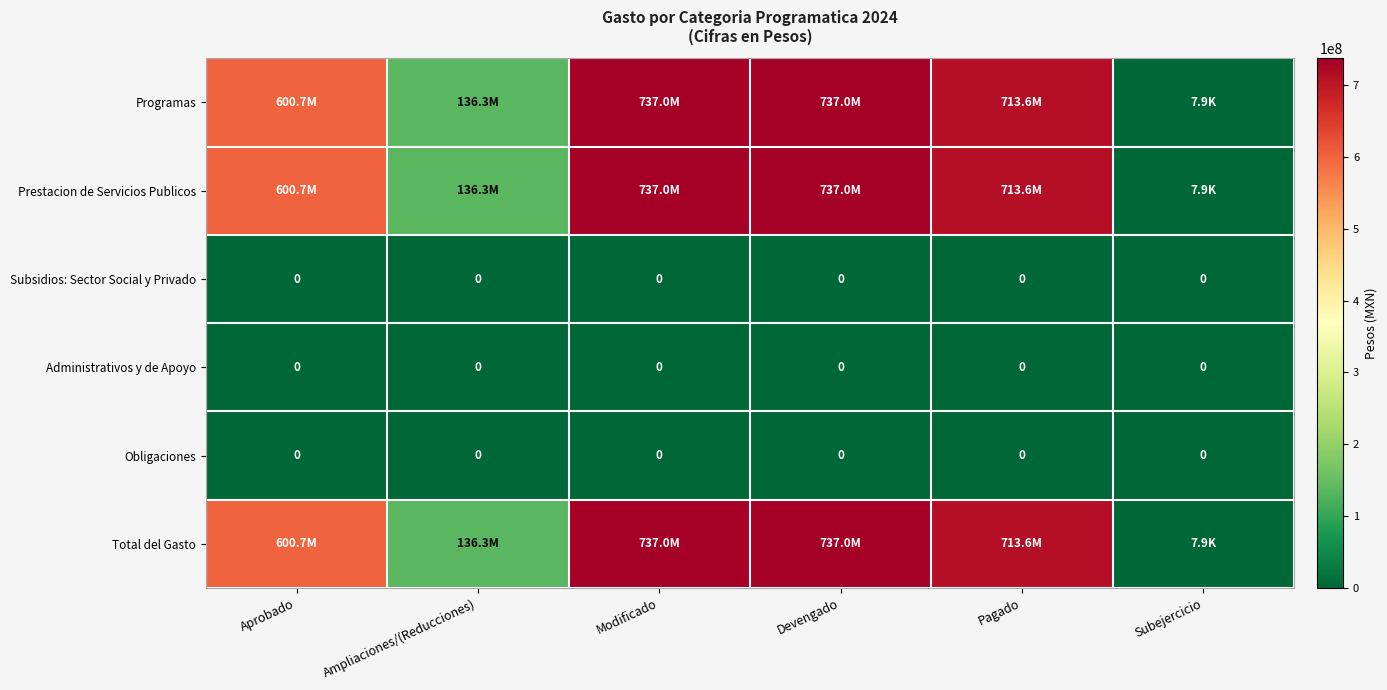

The Subsidios: Sector Social y Privado series shows 0 at Devengado. True or false?

True